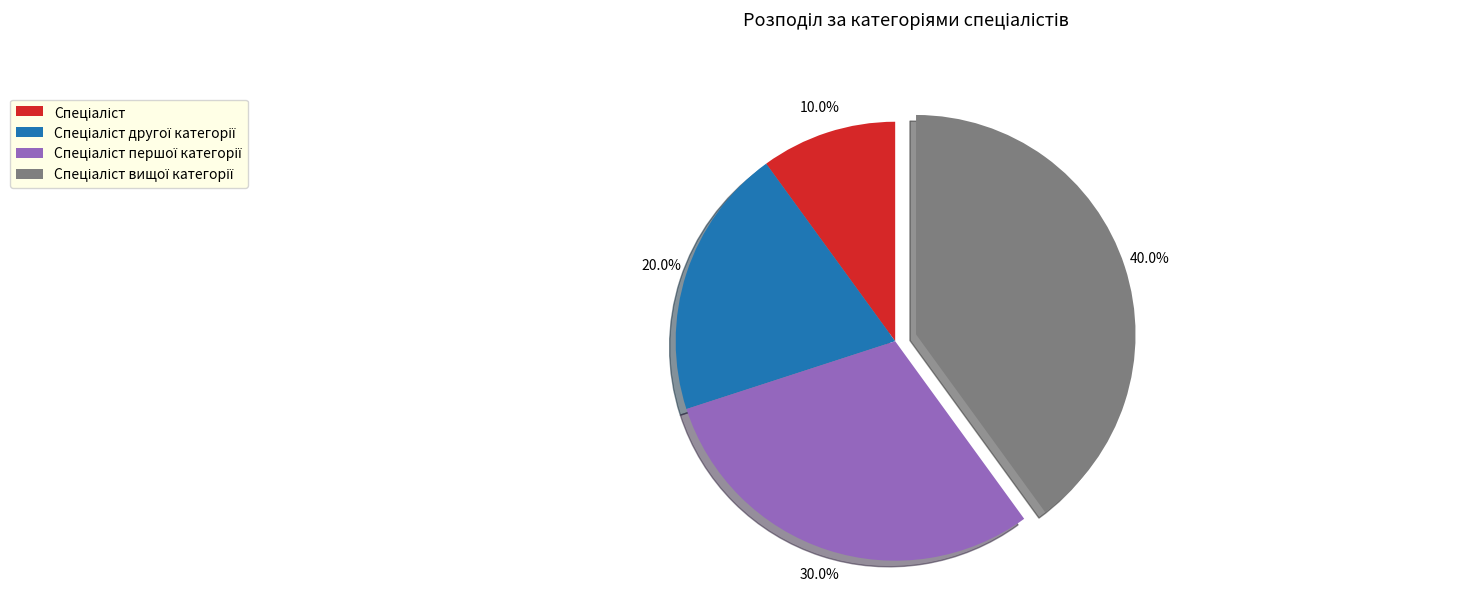

Is there a majority slice in this chart?

No